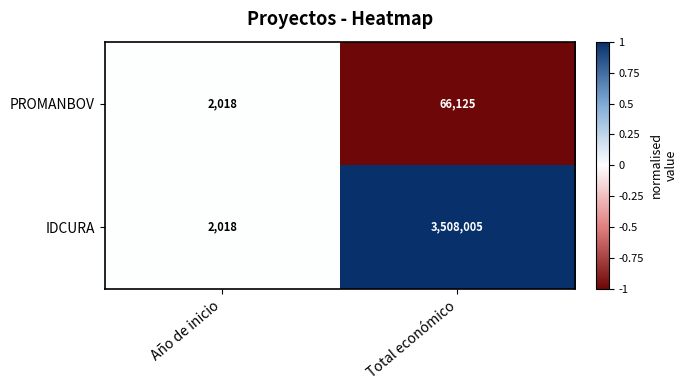

Between Año de inicio and Total económico, which series saw the biggest shift?

IDCURA